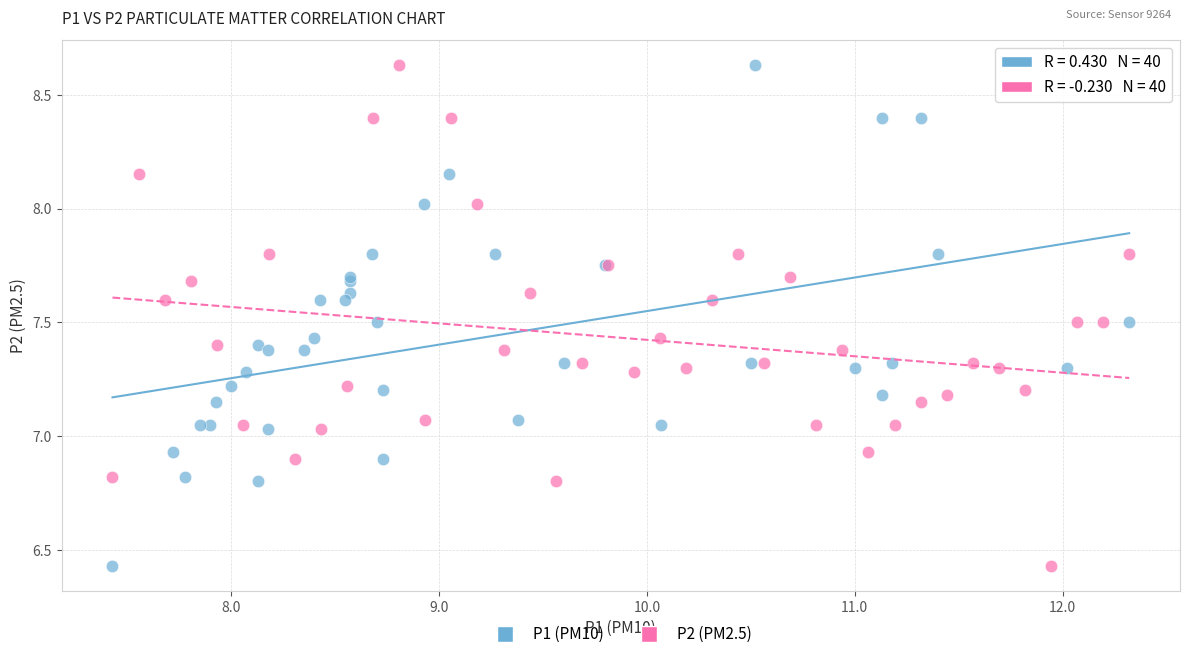

What are all the series names shown in the legend?

P1 (PM10), P2 (PM2.5)